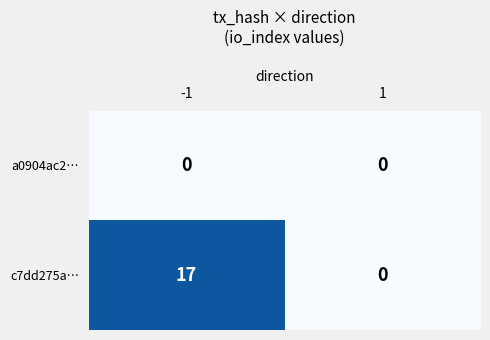

Rank the series by their maximum value, from lowest to highest.

a0904ac2…, c7dd275a…